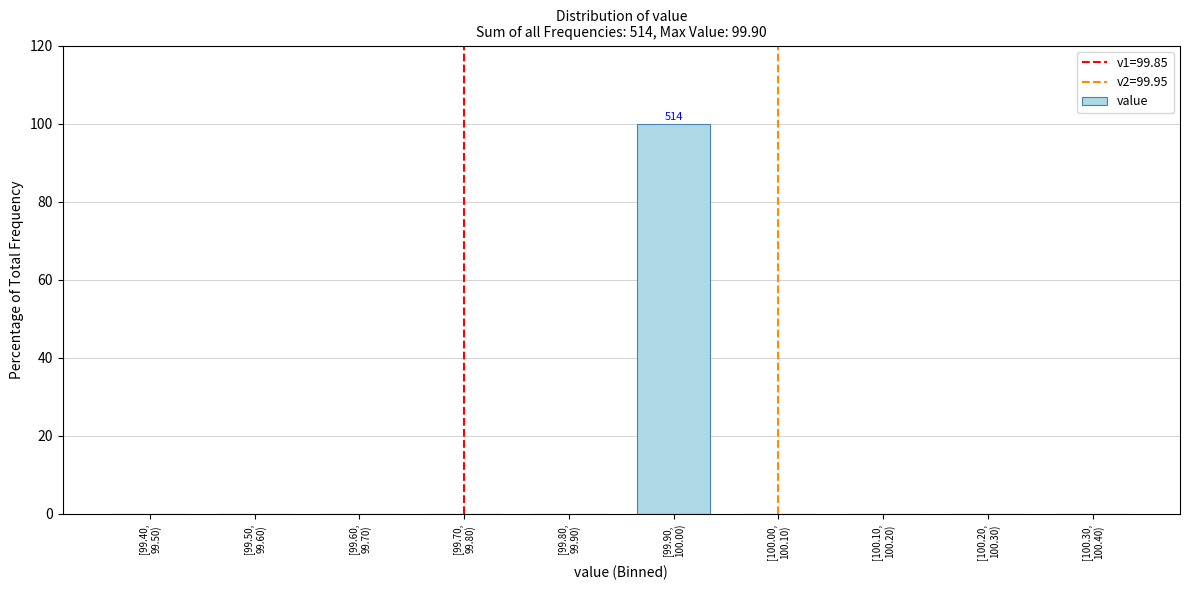

What is the maximum value shown in the chart?

100